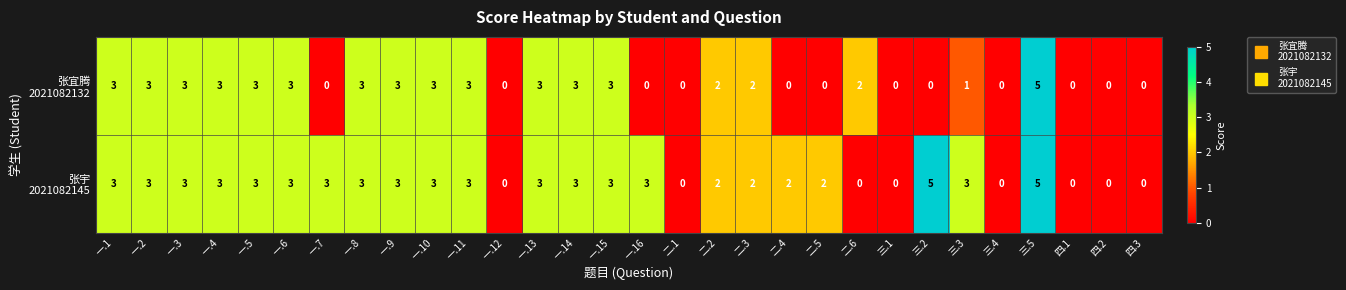

What is the maximum value shown in the chart?

5